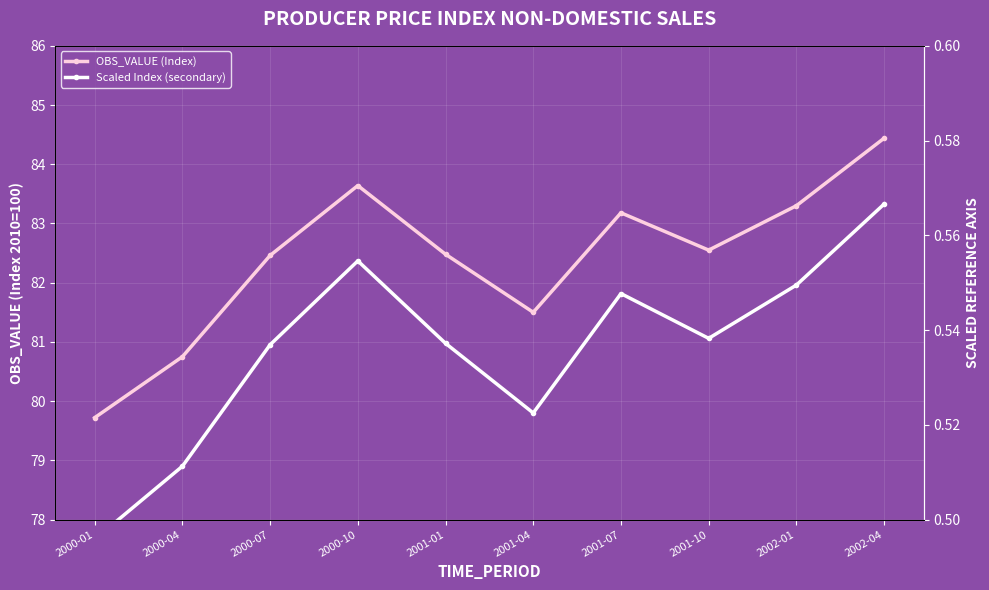

List the series in order of their overall mean, highest first.

OBS_VALUE (Index), Scaled Index (secondary)